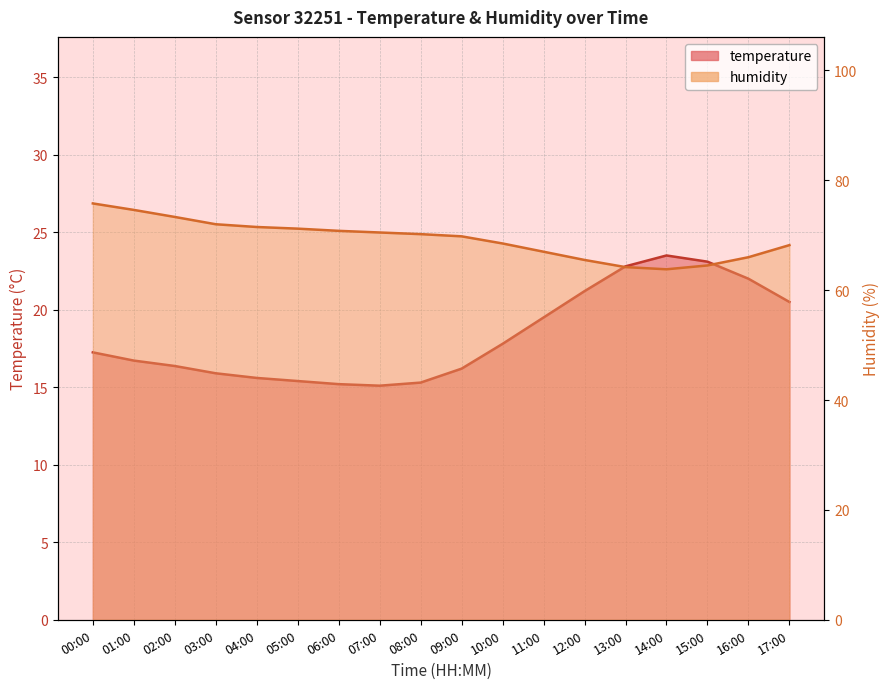

Which series has the largest range (max minus min)?

humidity